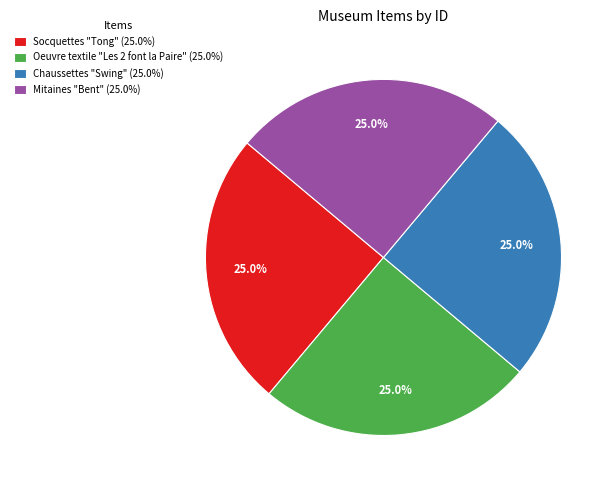

Approximately how many times larger is the value at Oeuvre textile "Les 2 font la Paire" compared to Socquettes "Tong"?

1.0